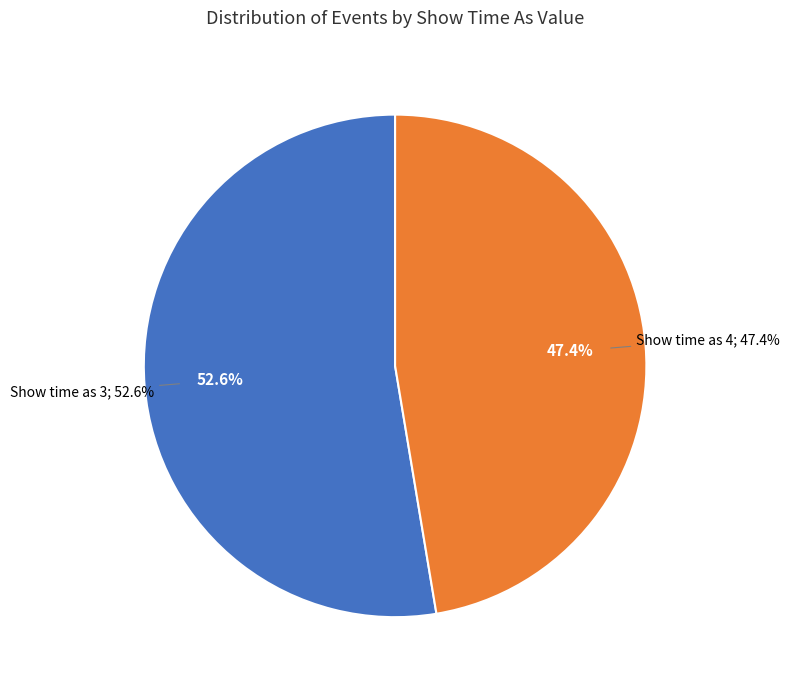

Is it true that Candle lighting (10/1) is 20% of the pie?

False